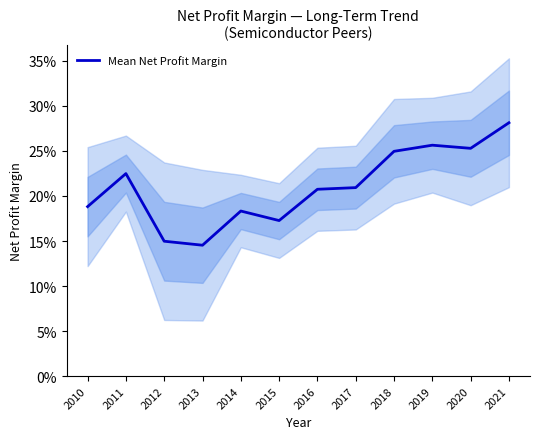

Does the chart display data point markers on the line(s)?

No